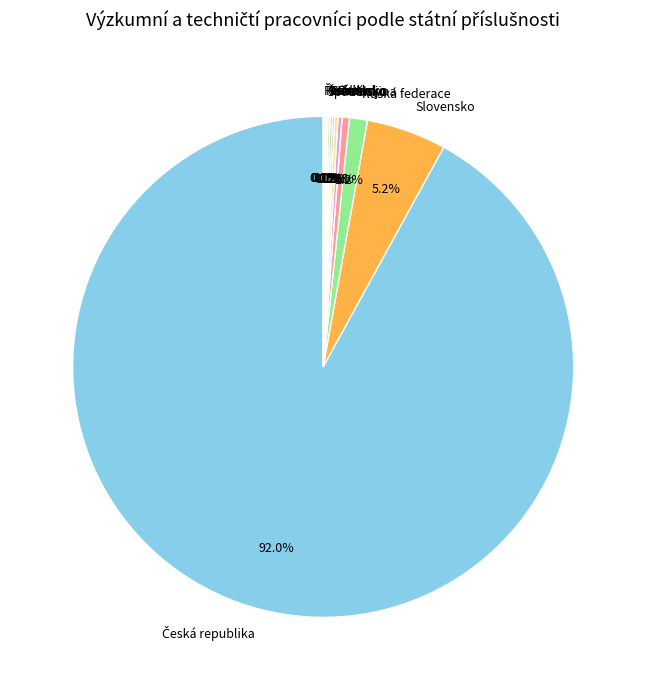

Is there any slice that represents more than half of the pie?

Yes